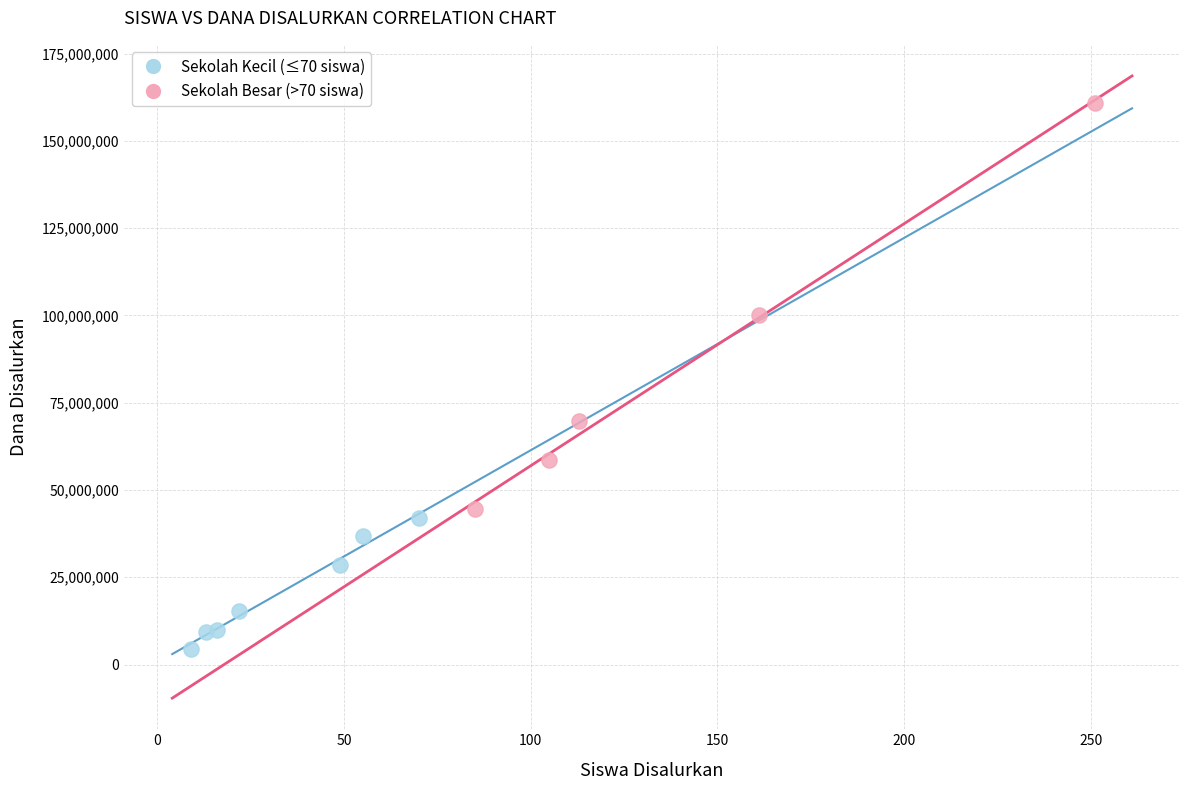

Which series has the largest Y range (max minus min)?

Sekolah Besar (>70 siswa)